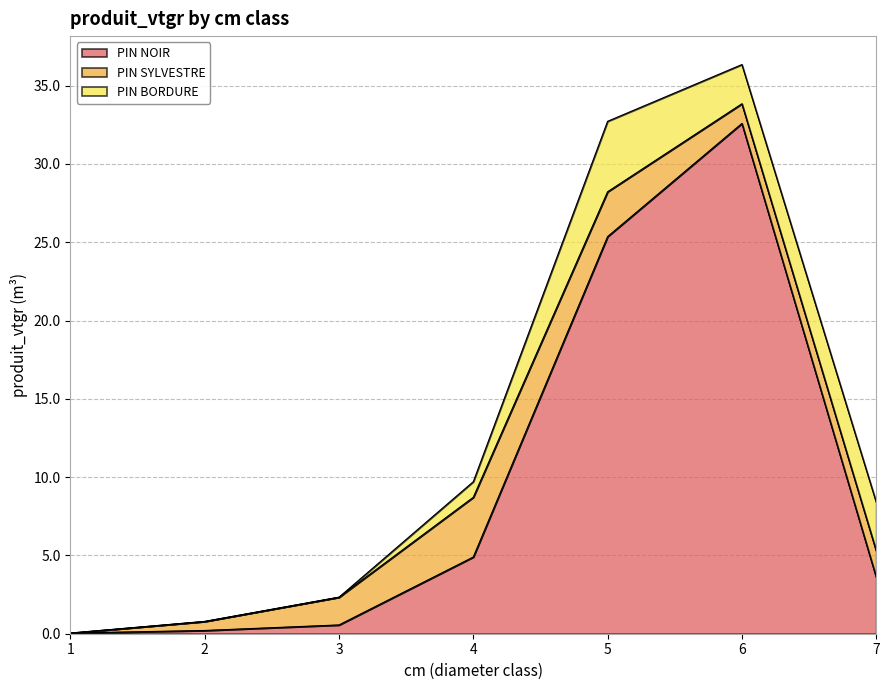

Which has a higher value, 6 or 1?

6